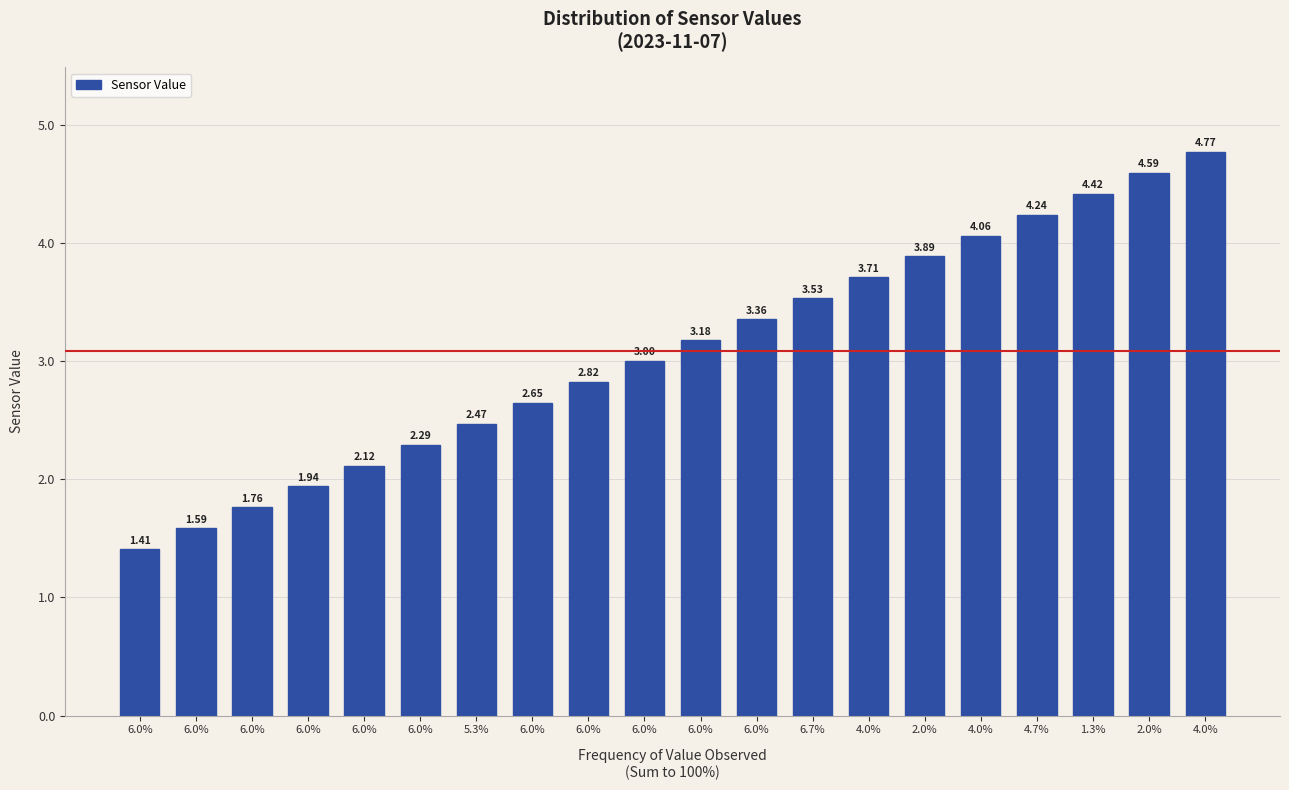

How many bars are there in total?

20